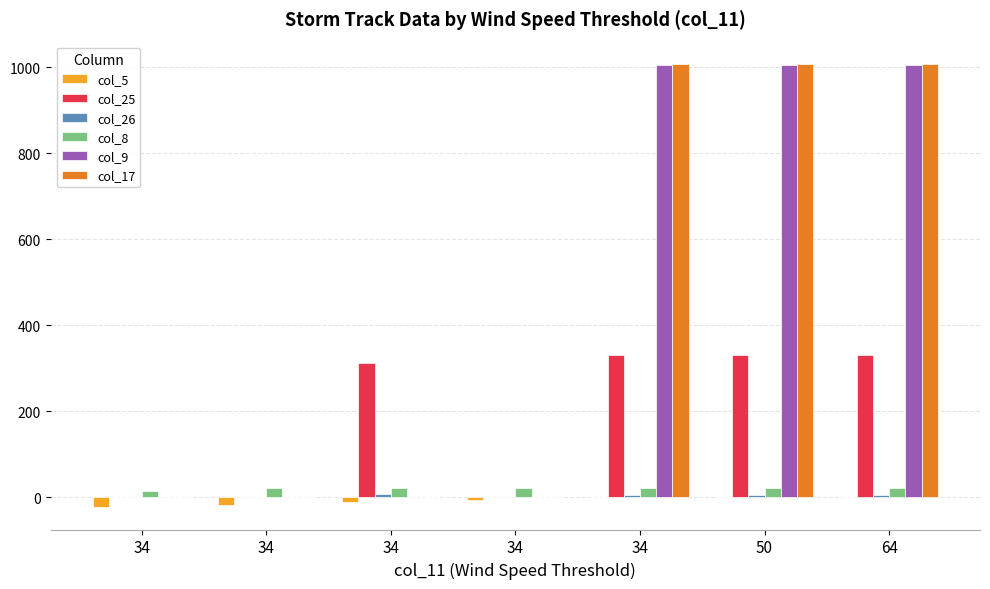

Are the bars horizontal?

No